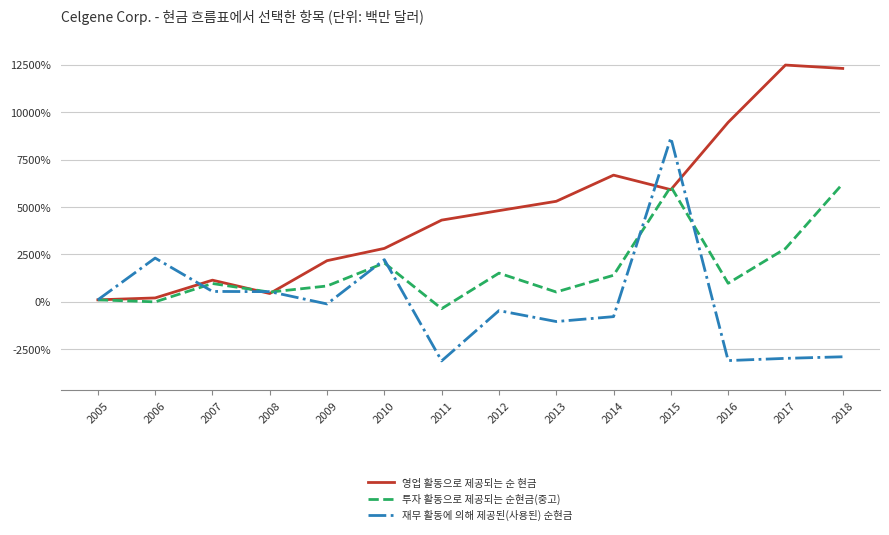

At which label does 투자 활동으로 제공되는 순현금(중고) first exceed 972?

2010